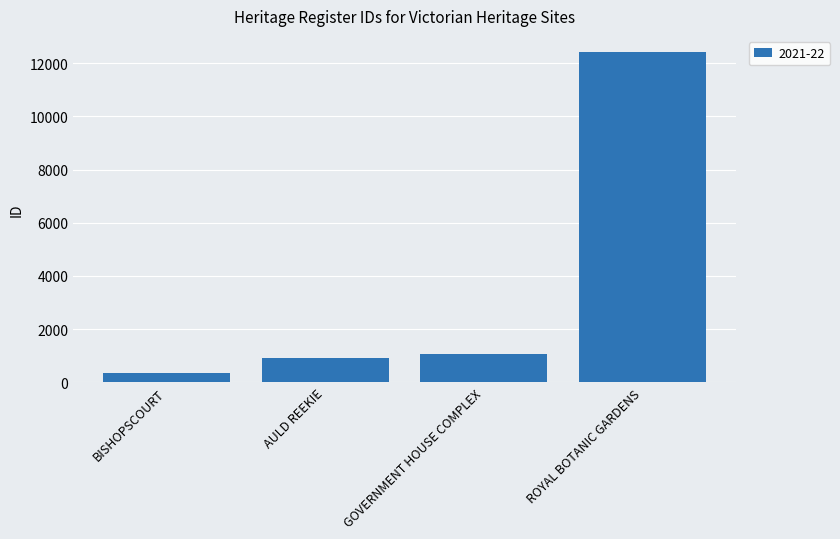

Reading left to right, what are all the values shown in this chart?

BISHOPSCOURT=358	AULD REEKIE=903	GOVERNMENT HOUSE COMPLEX=1074	ROYAL BOTANIC GARDENS=12407